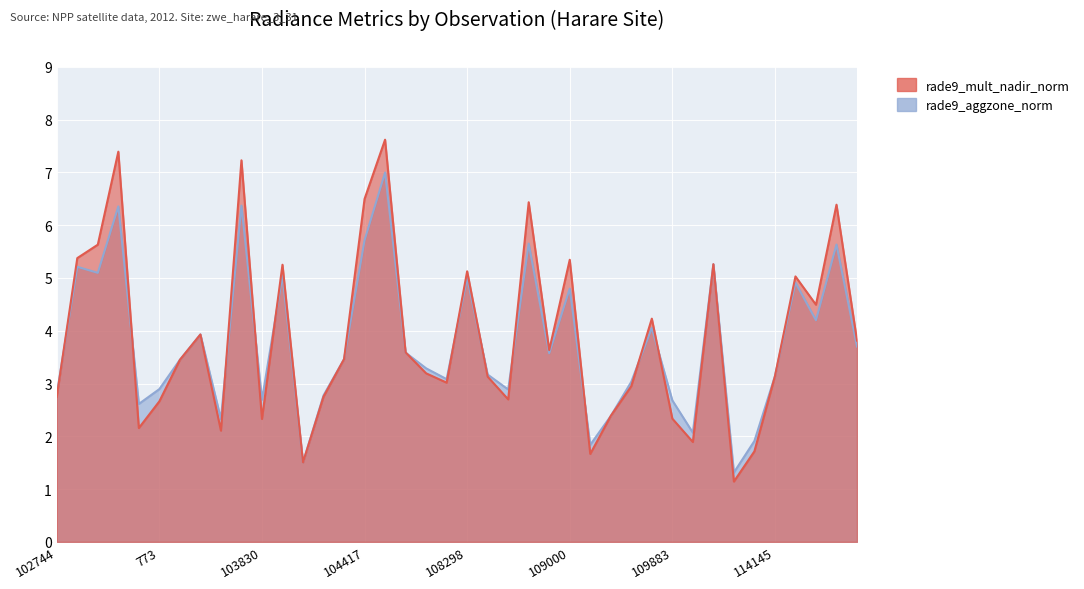

What is the average value of the rade9_aggzone_norm series?

3.8